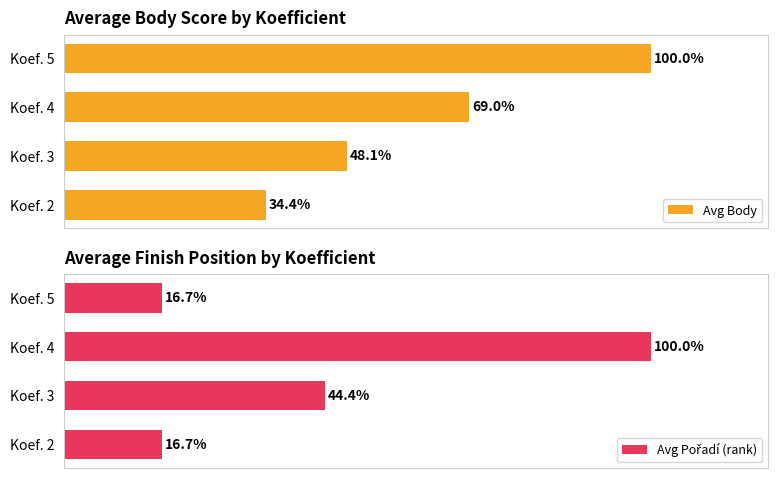

What are all the series names shown in the legend?

Avg Body, Avg Pořadí (rank)